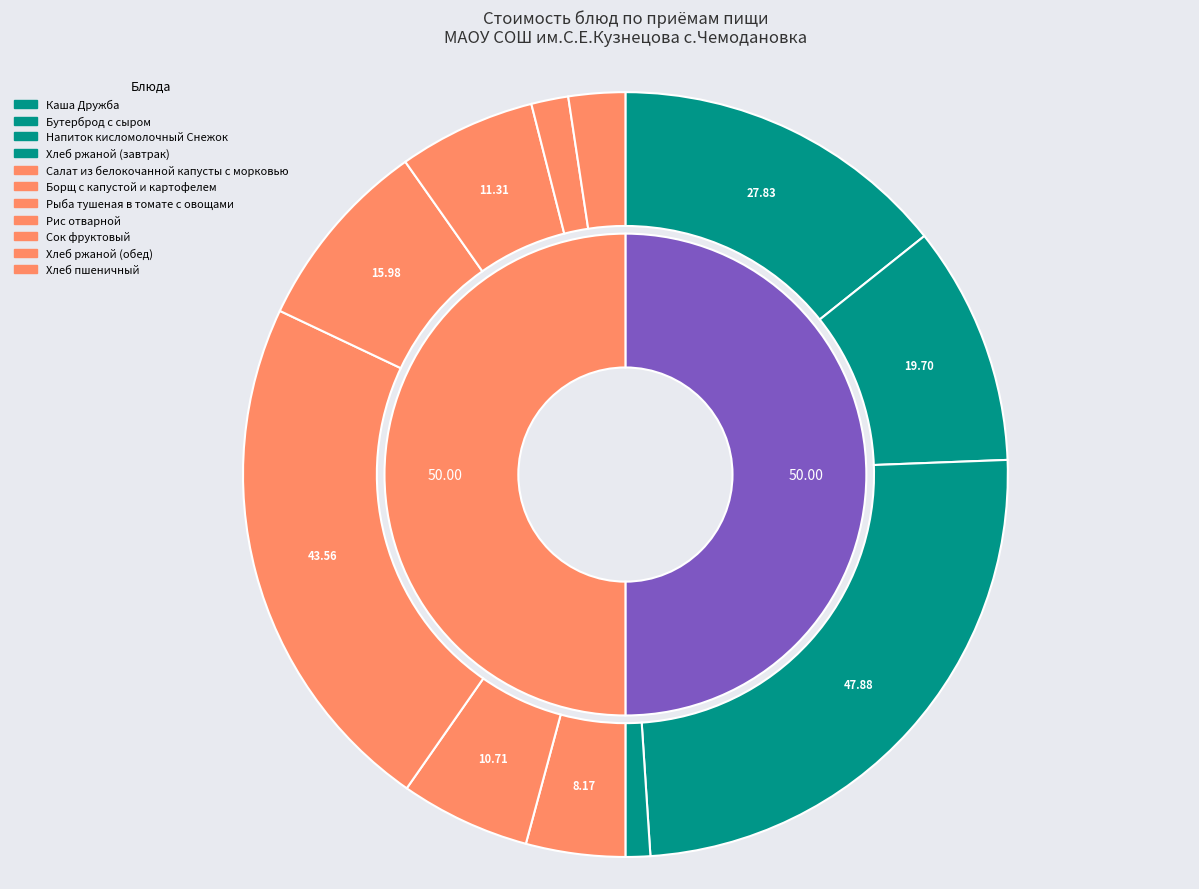

Does Каша Дружба represent more than half of the total?

No